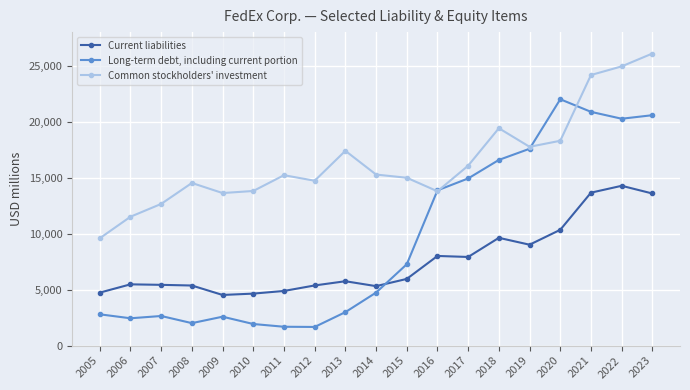

What is the lowest value of the Common stockholders' investment series?

9588